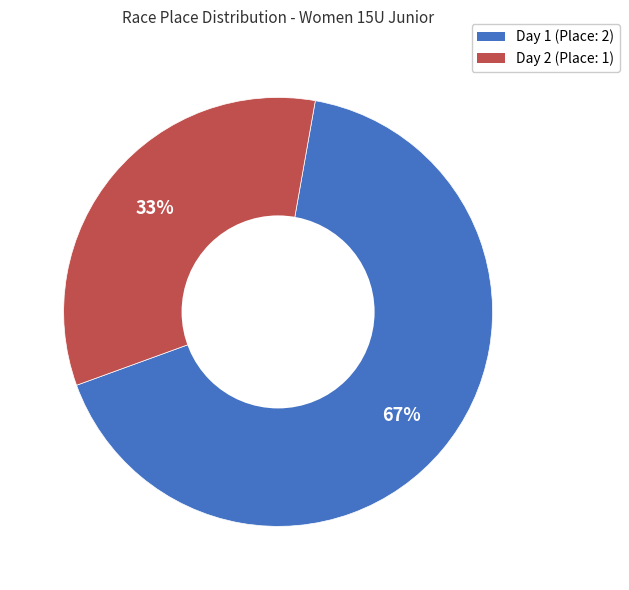

To the nearest percent, what is the average slice percentage?

50%